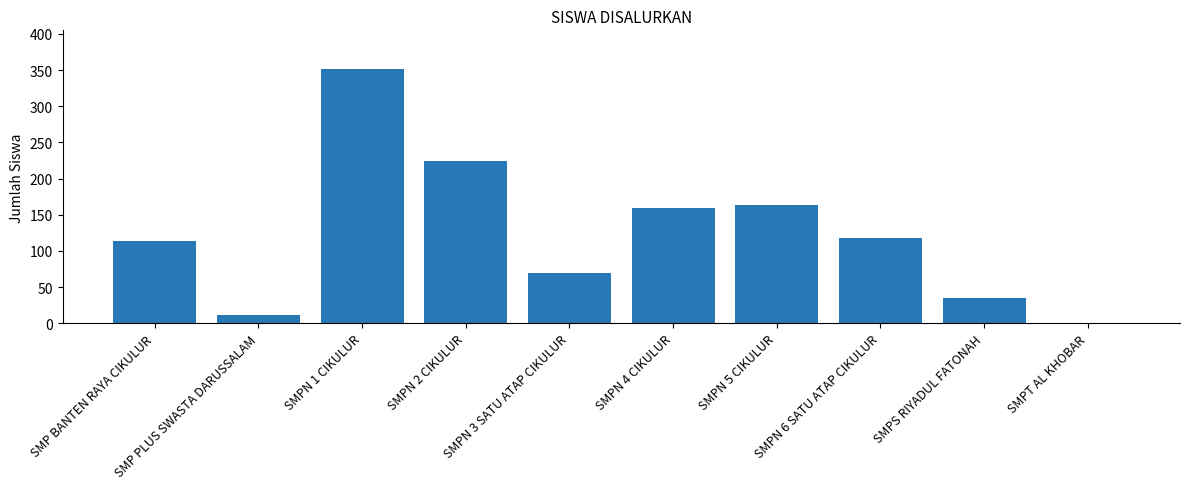

Which label corresponds to the largest value in the chart?

SMPN 1 CIKULUR